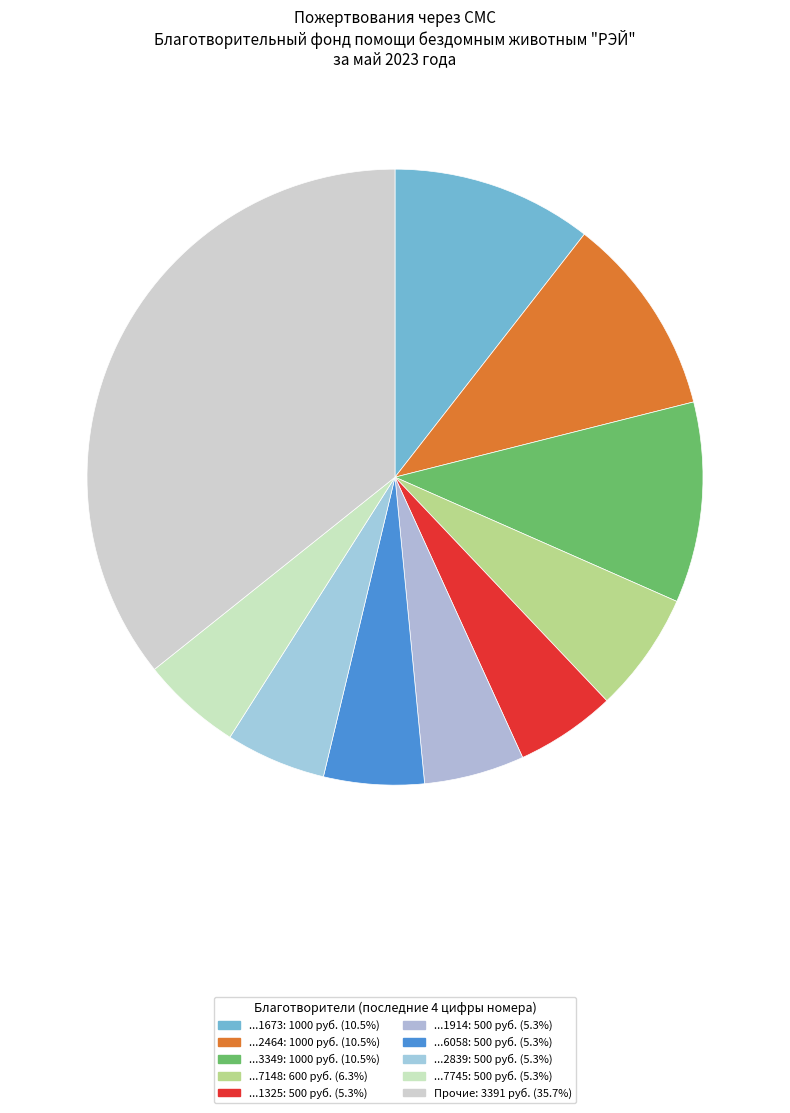

Count the number of slices in the pie.

10